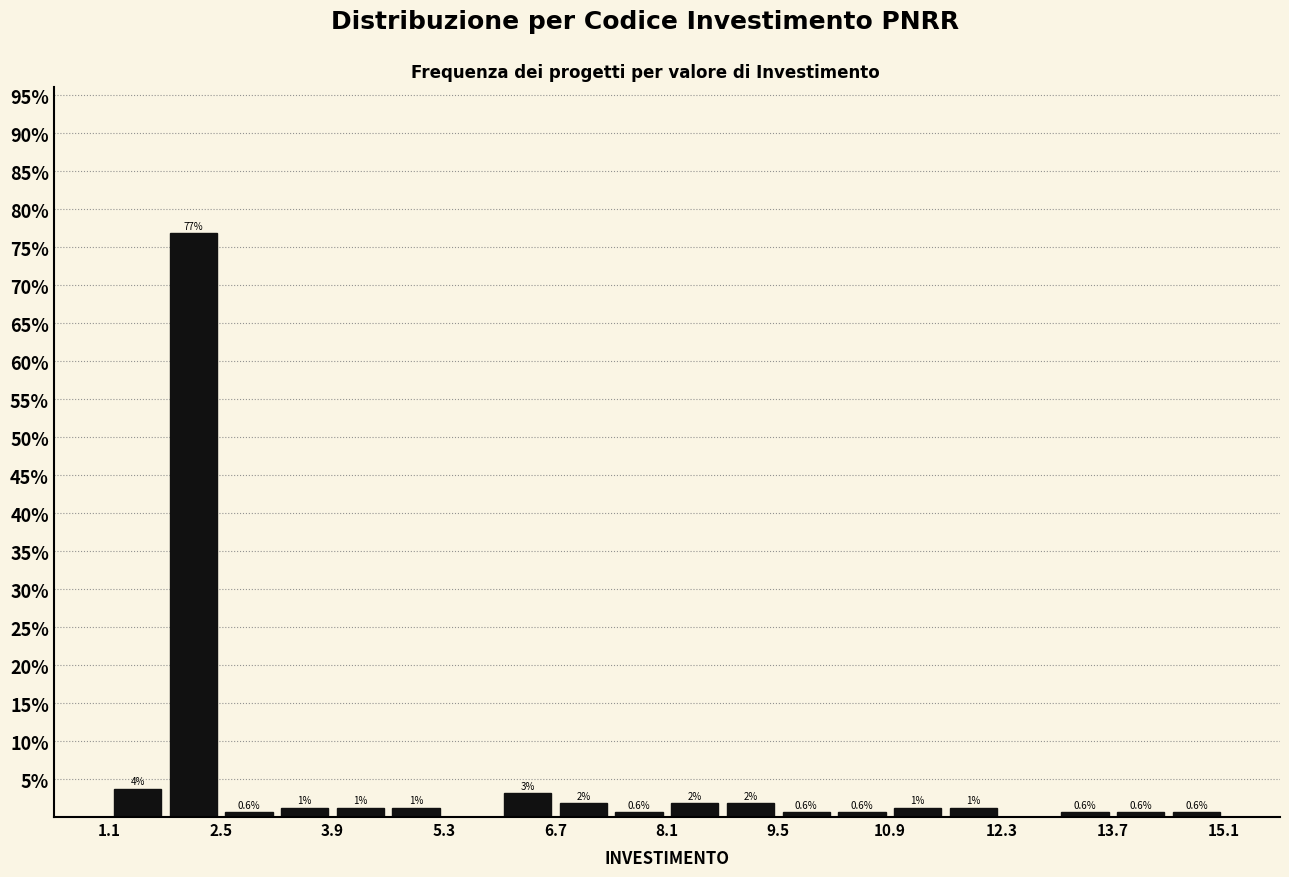

Around what value on the x-axis is the tallest bar? Give the approximate position of its centre, as read against the axis.

2.2